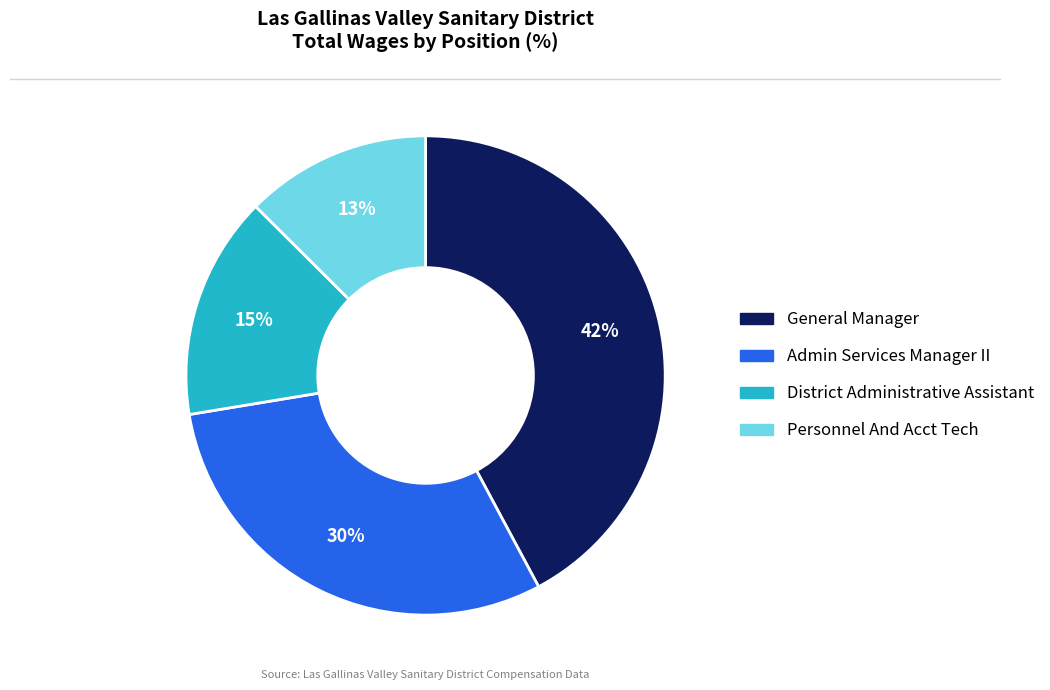

What is the smallest slice in the pie chart?

Personnel And Acct Tech